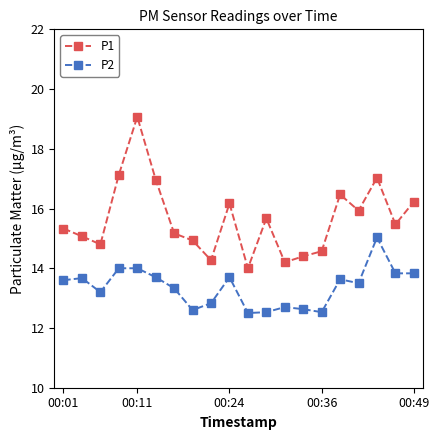

Does the chart display data point markers on the line(s)?

Yes